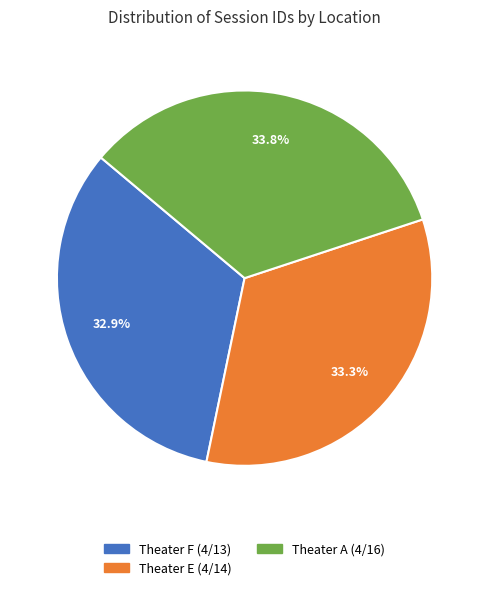

The Theater A (4/16) slice represents 34% of the pie. True or false?

True